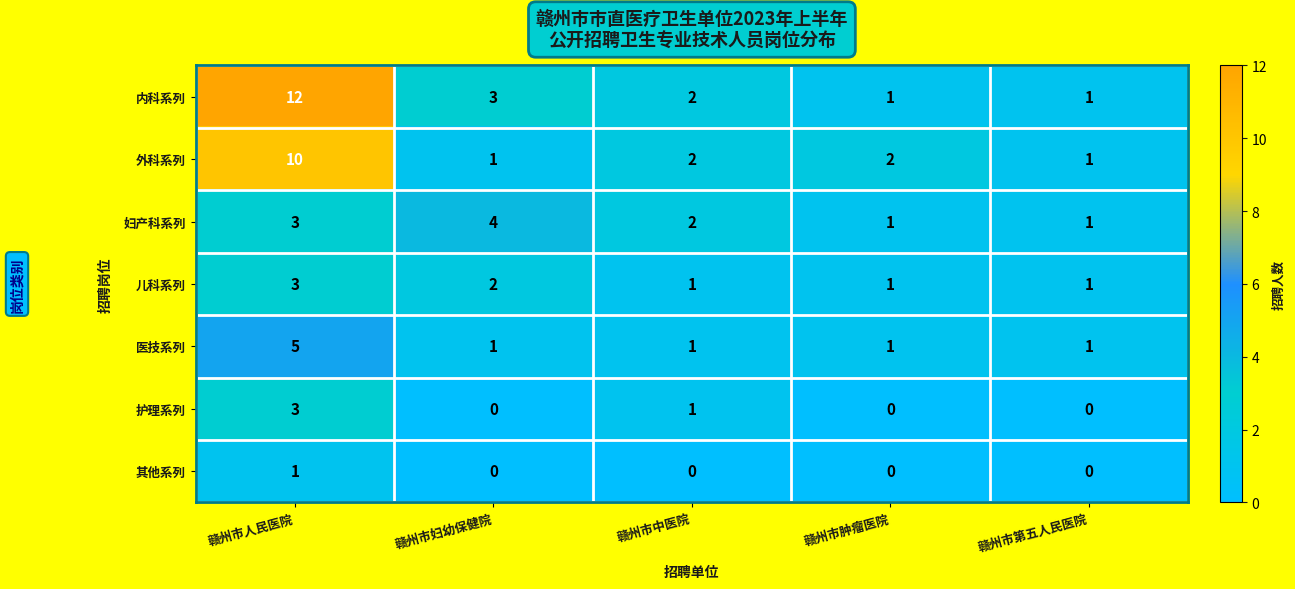

The value of 医技系列 at 赣州市第五人民医院 is 1. True or false?

True